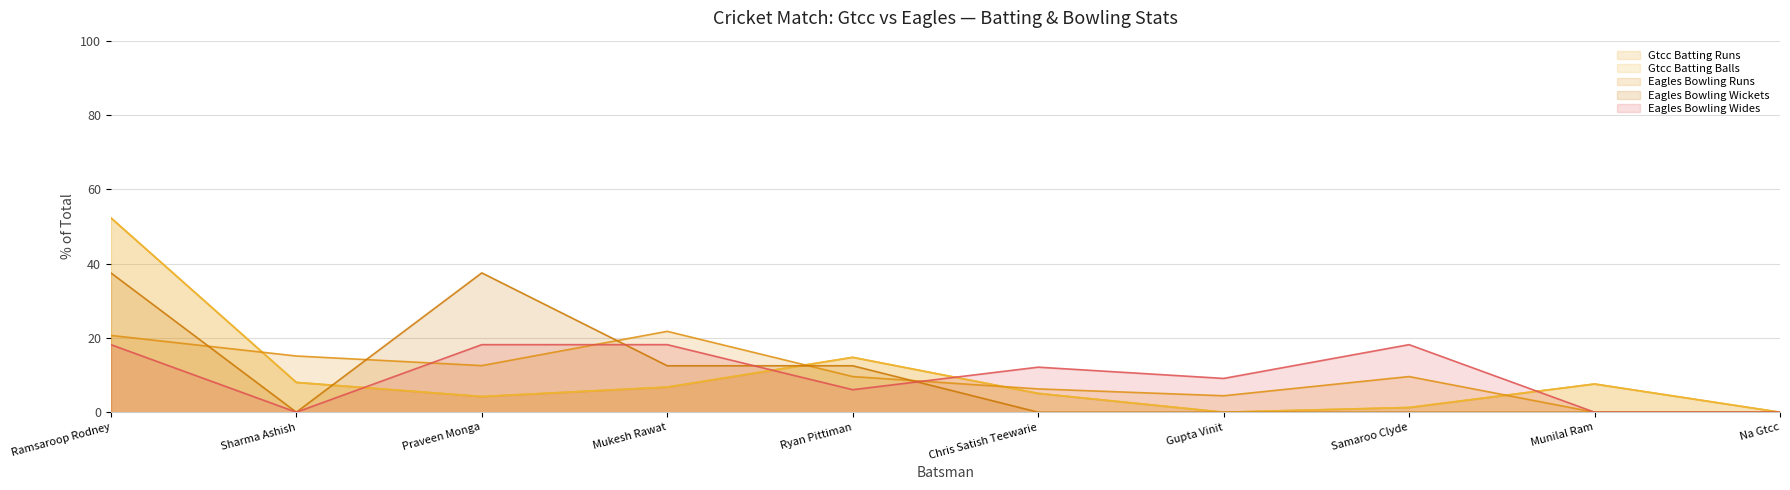

What is the average value of the Eagles Bowling Wickets series?

10.0